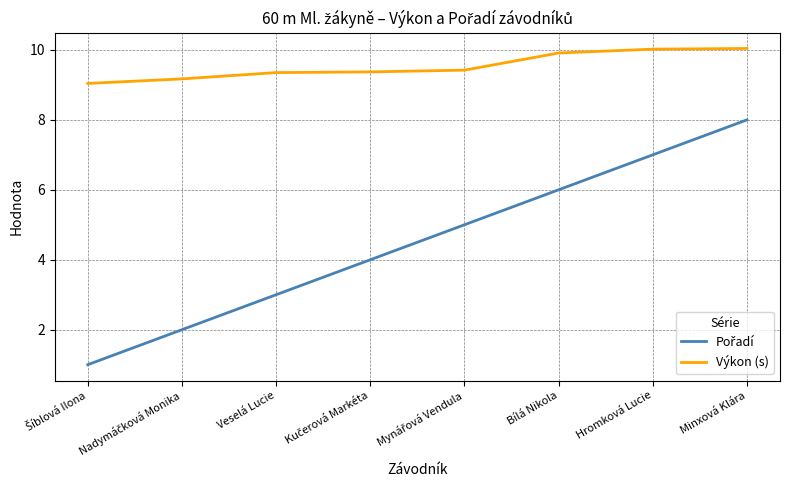

What position from the right is Hromková Lucie?

2